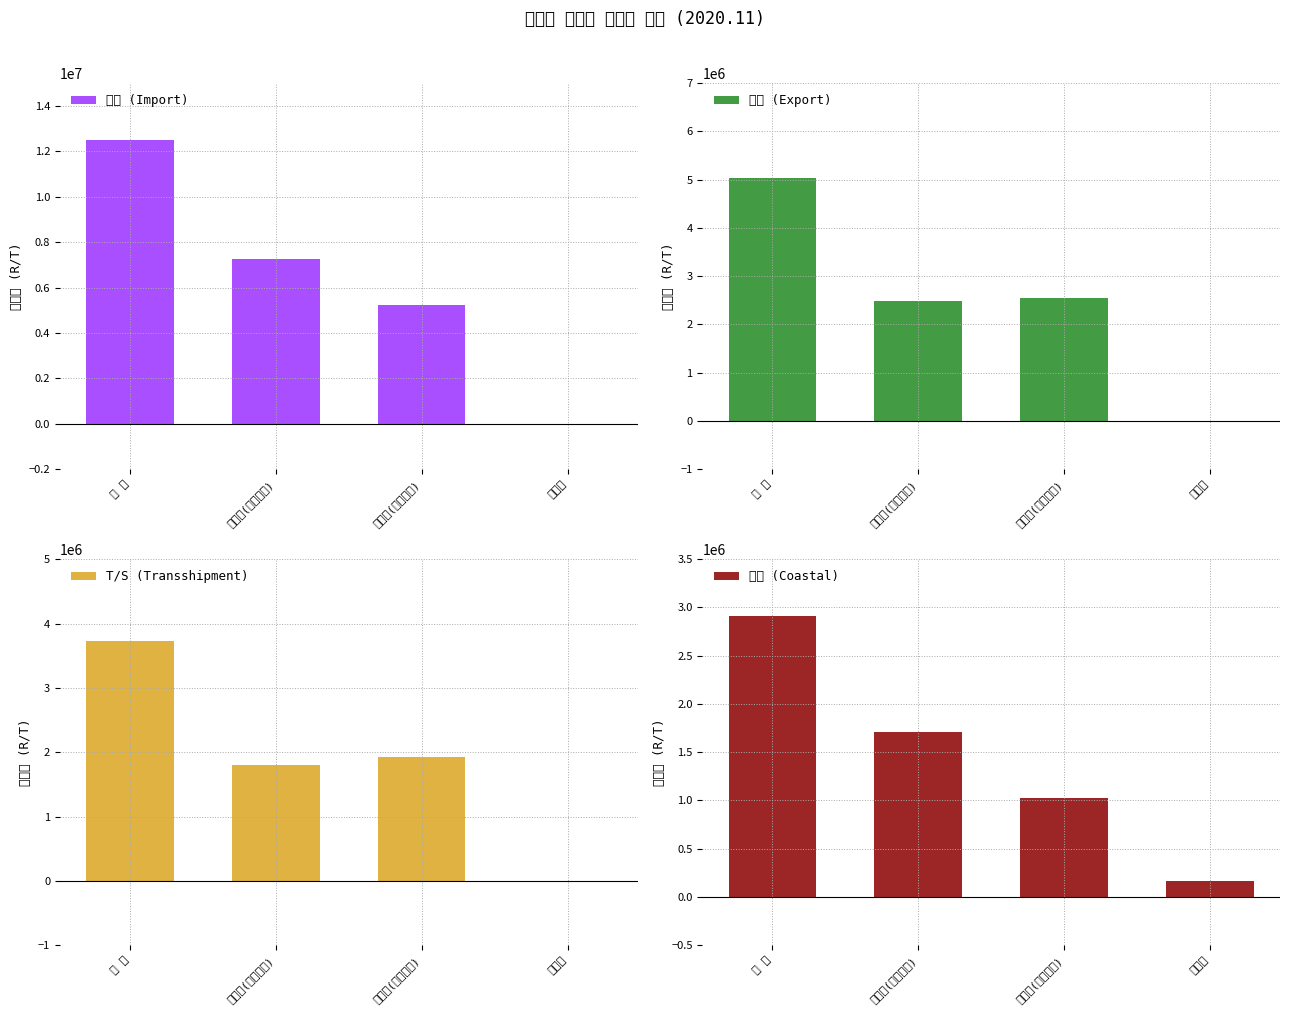

What is the value of the 수출 (Export) bar at the 2nd from the left?

2488679